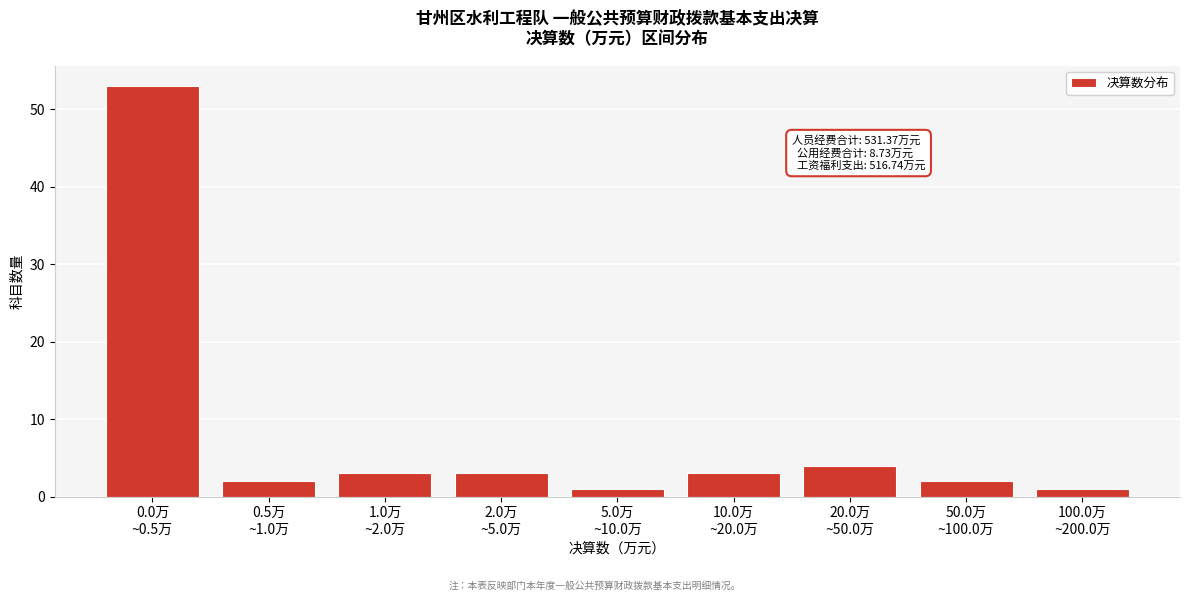

Reading left to right, extract all data points from this chart.

53	2	3	3	1	3	4	2	1